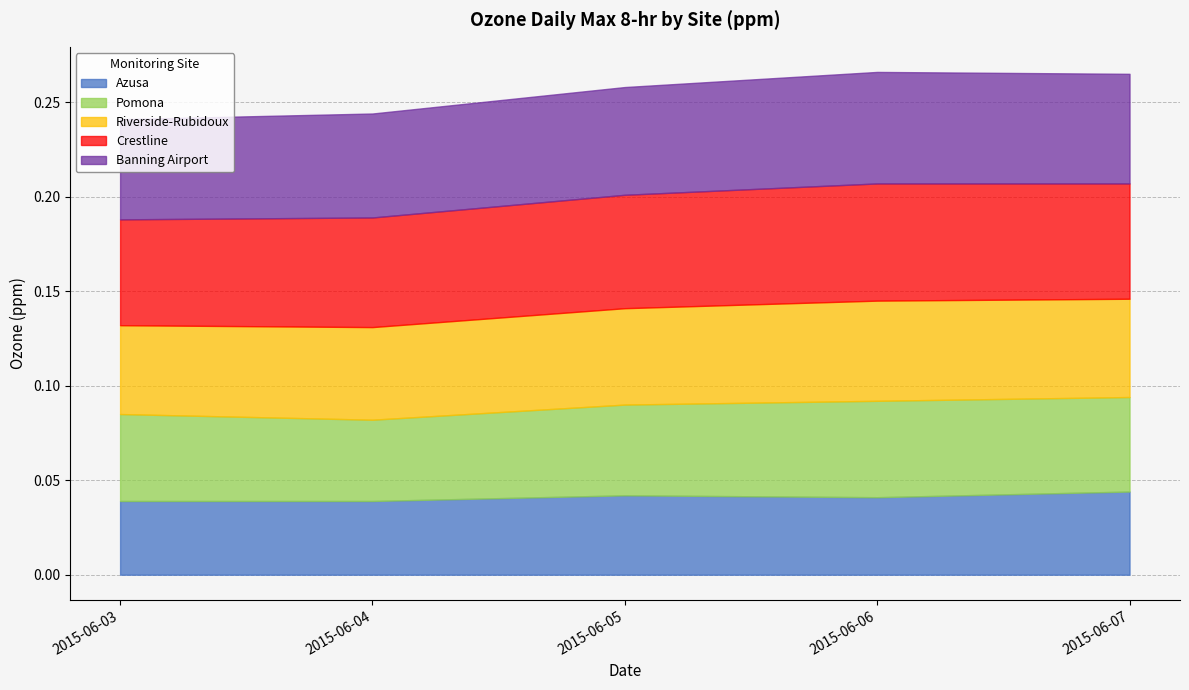

True or false: Azusa and Banning Airport intersect in this chart.

False